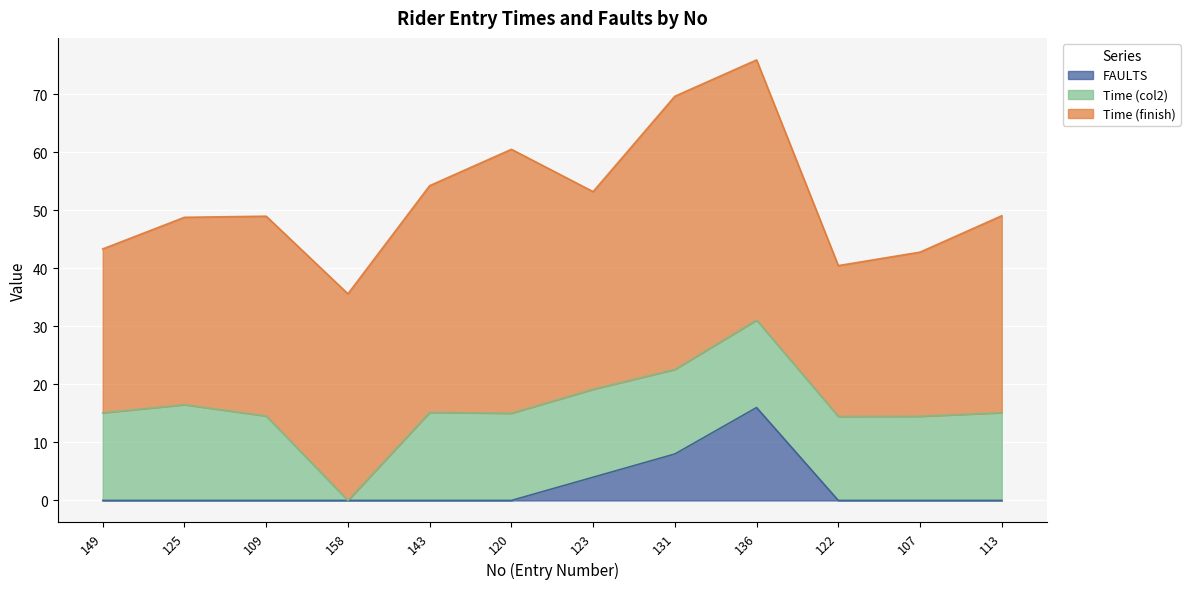

List the series in order of their peak value, highest first.

Time (finish), Time (col2), FAULTS